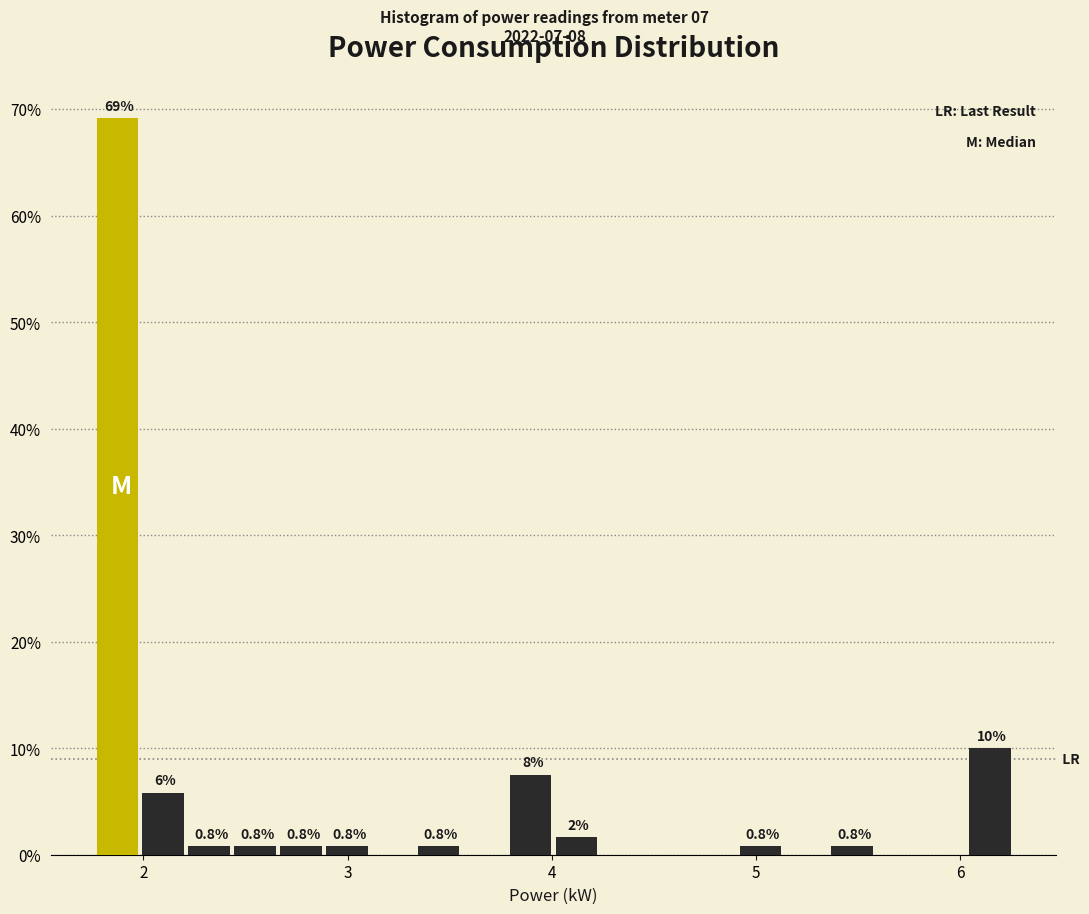

Read against the x-axis, roughly where is the centre of the tallest bar?

1.9